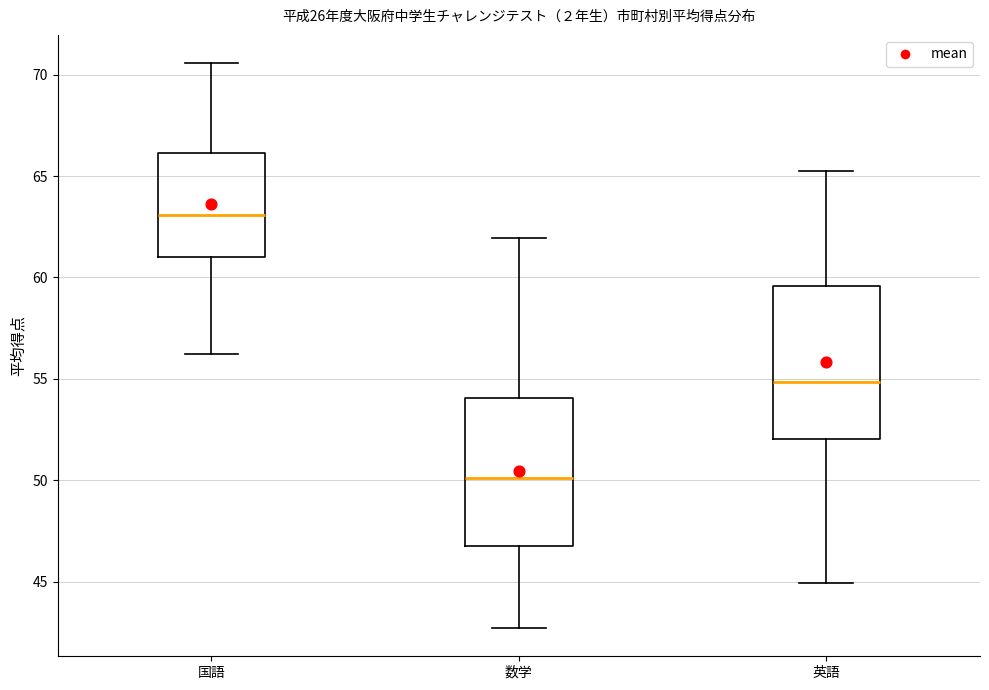

Which box's median line is the highest?

国語